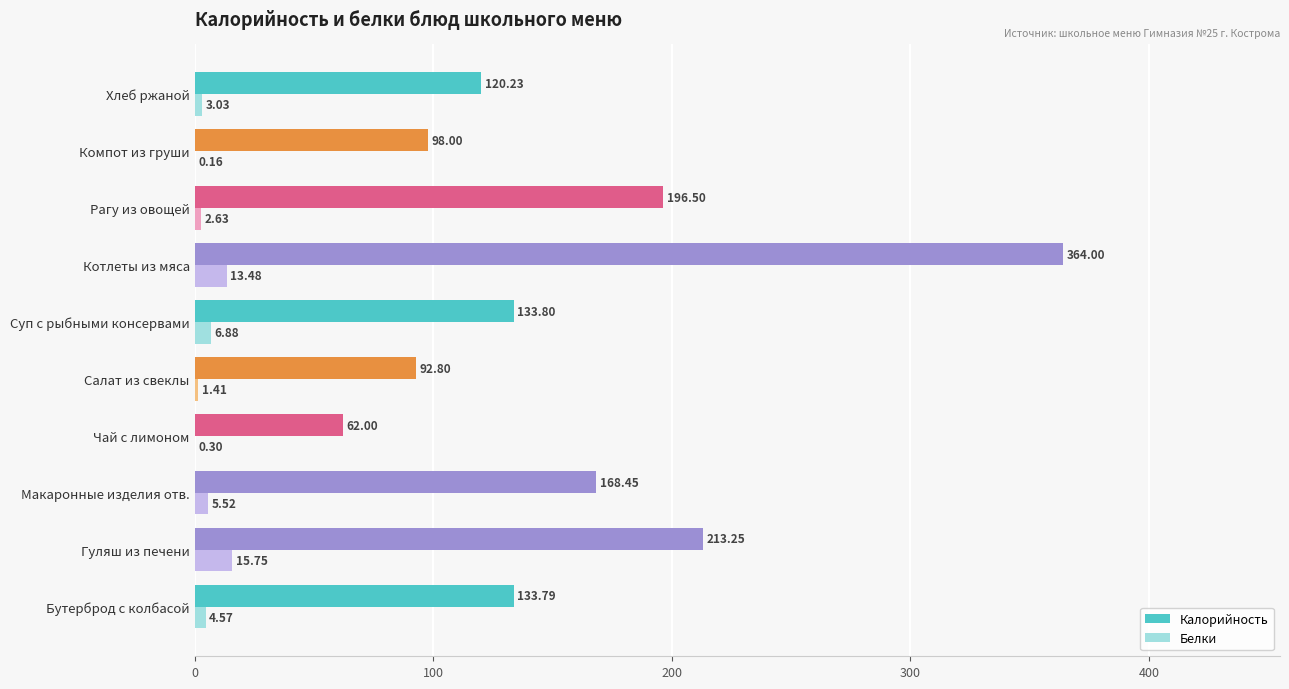

What is the sum of the Белки values at Суп с рыбными консервами and Котлеты из мяса?

20.4